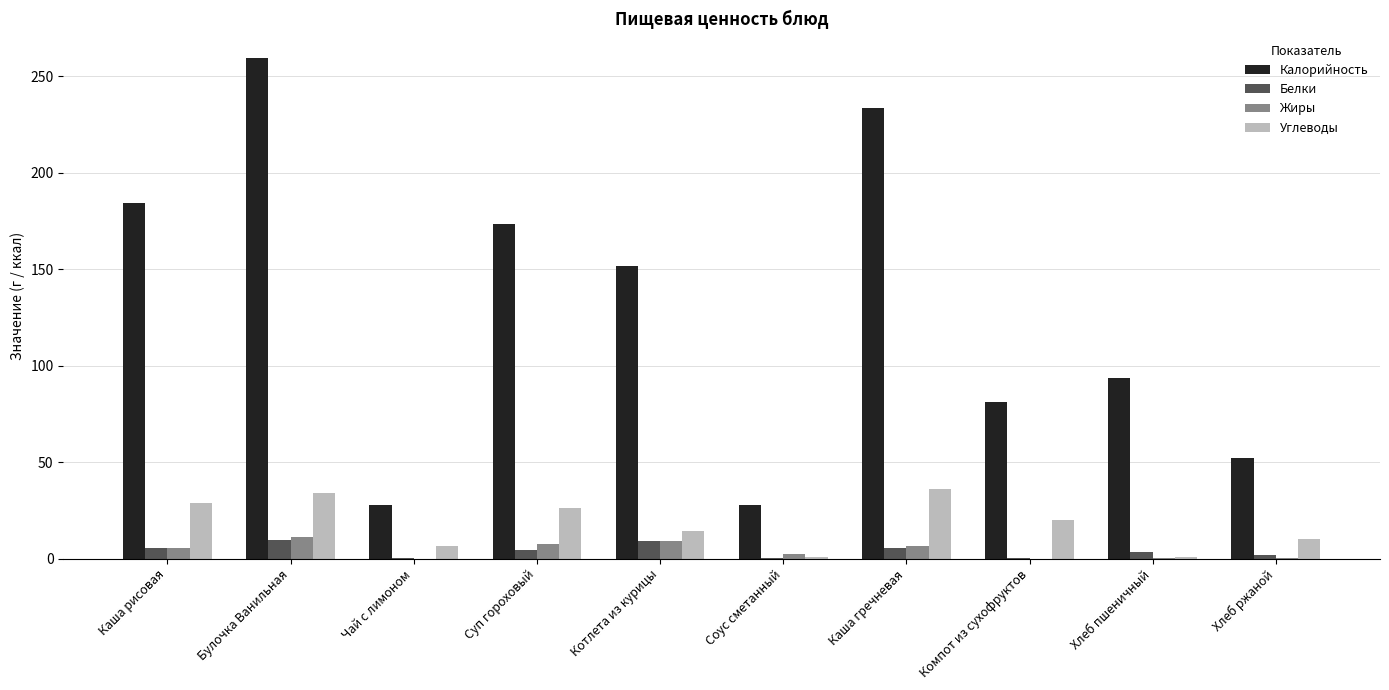

Is it true that Калорийность equals 93.5 at Хлеб пшеничный?

True